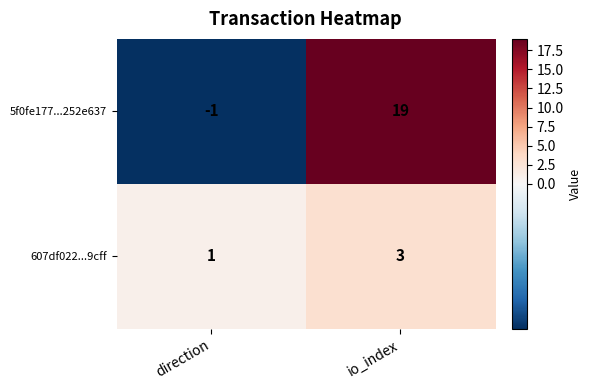

What is the sum of all 5f0fe177...252e637 values?

18